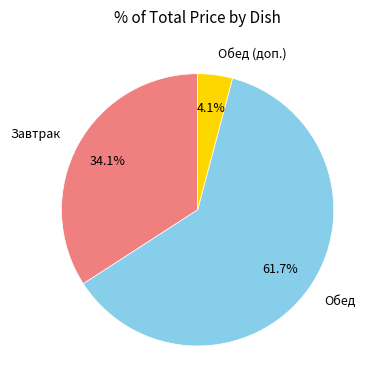

What is the ratio of the value at Обед to the value at Завтрак?

1.8